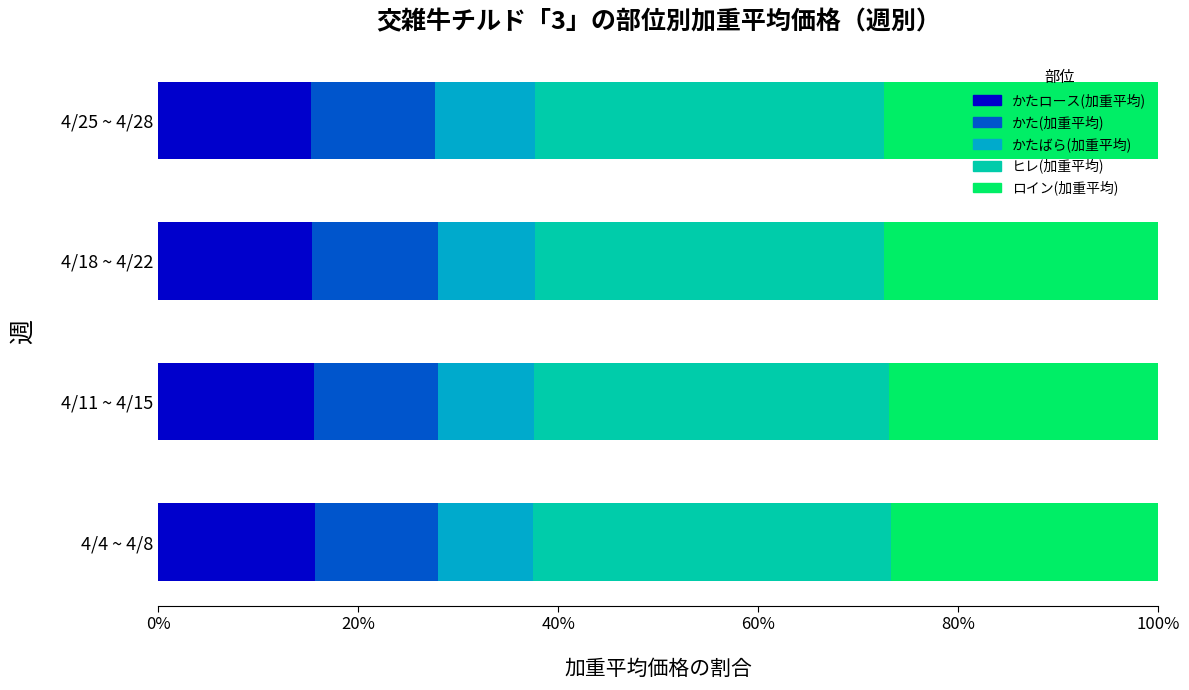

What is the sum of all かたロース(加重平均) values?

61.9